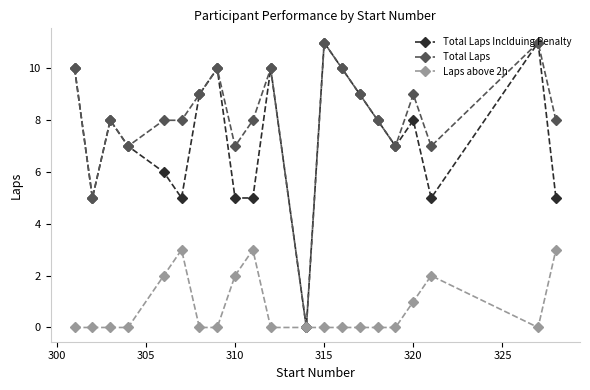

Which series has the largest total across all categories?

Total Laps